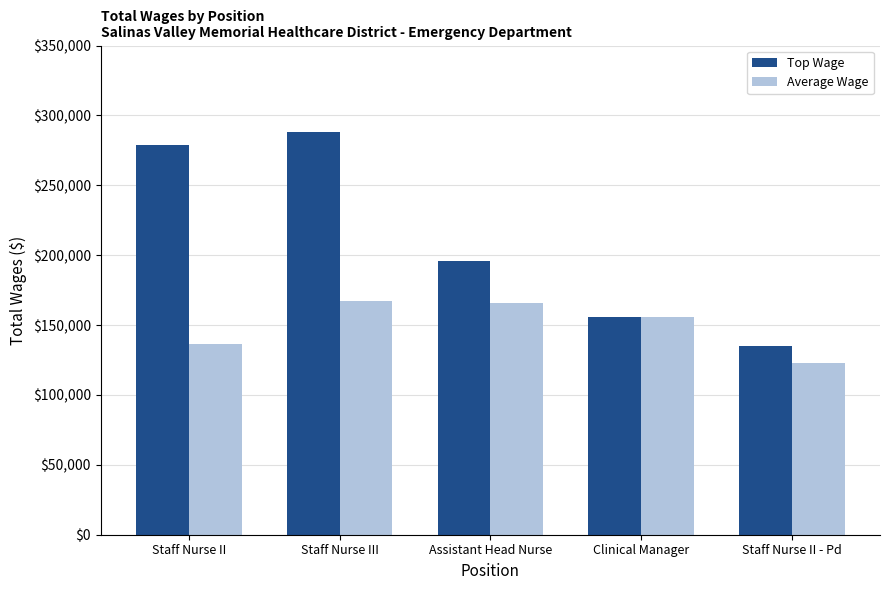

What is the minimum value for Average Wage?

122900.0